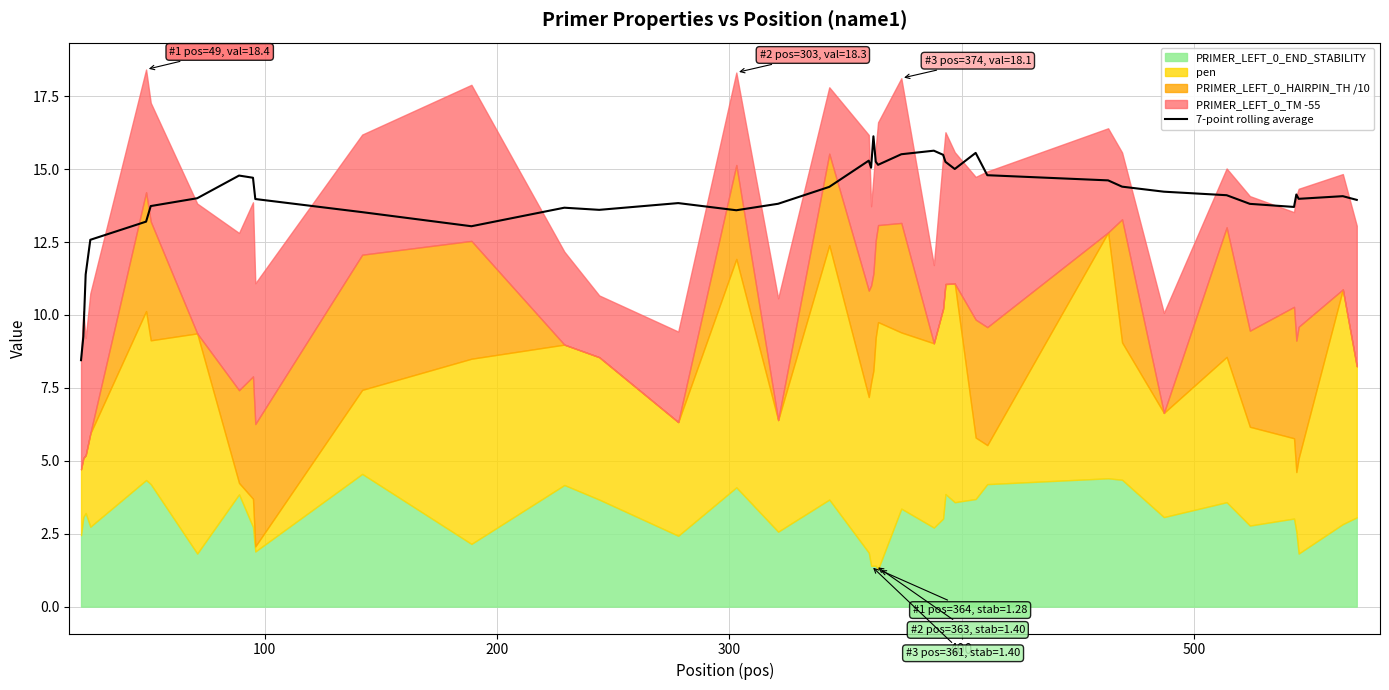

What is the highest value of the 7-point rolling average series?

16.1